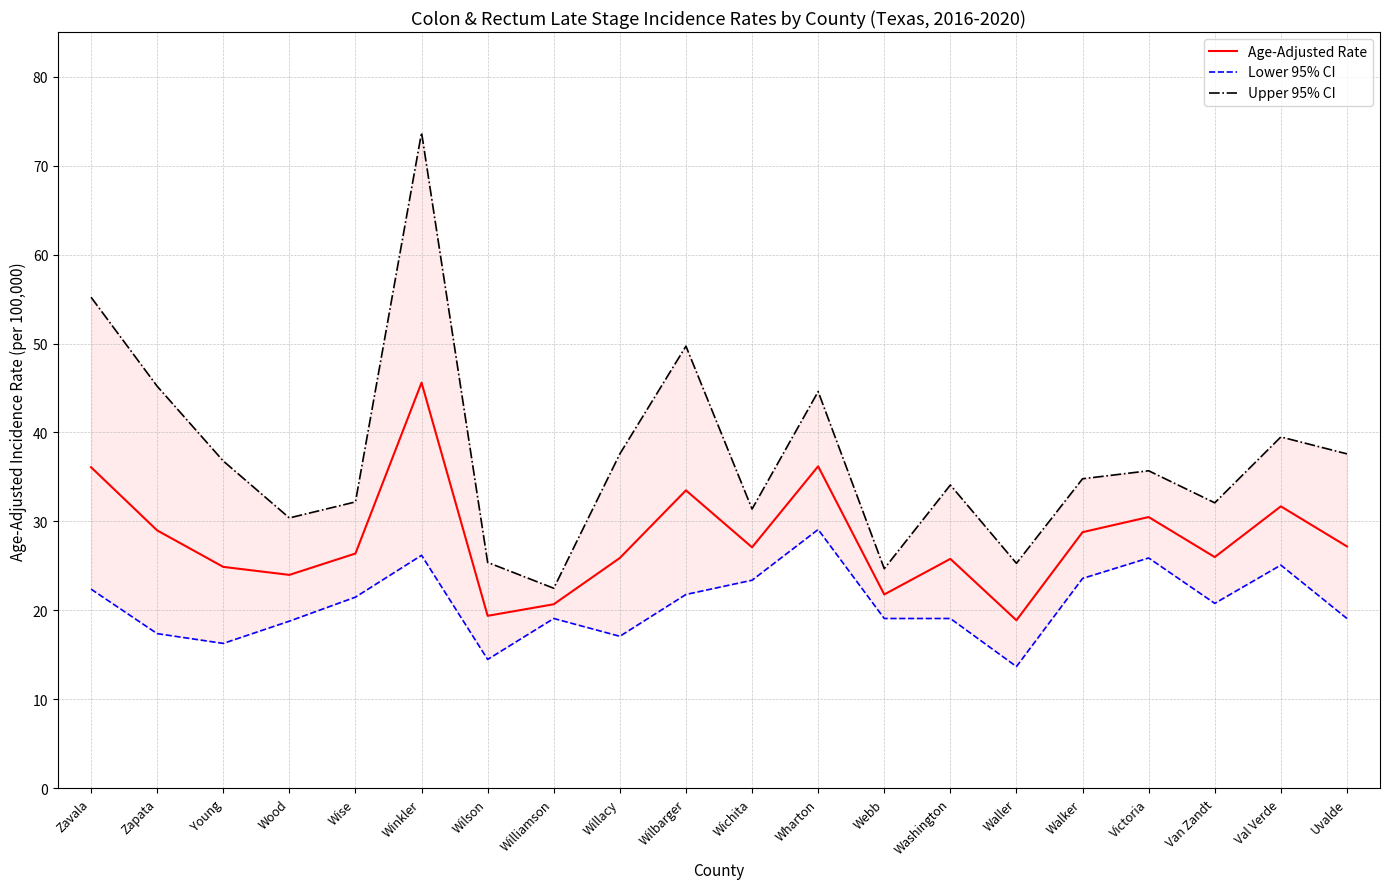

In Lower 95% CI, how many points are lower than both neighbors (excluding endpoints)?

5